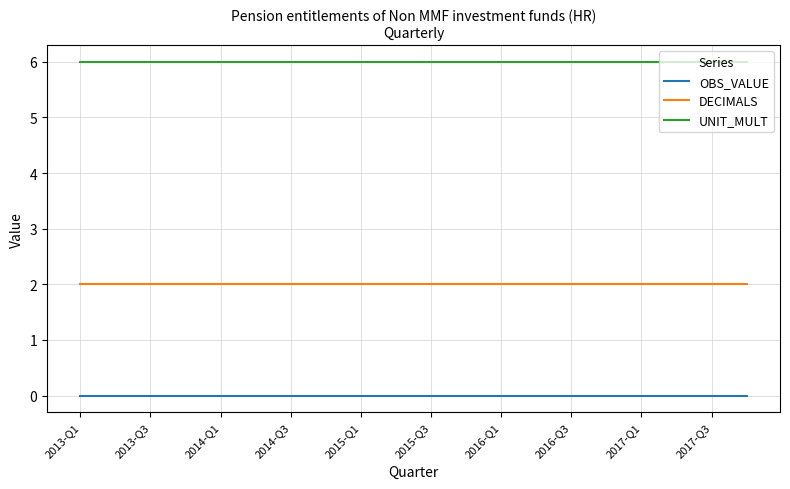

Count the number of categories in the chart.

20